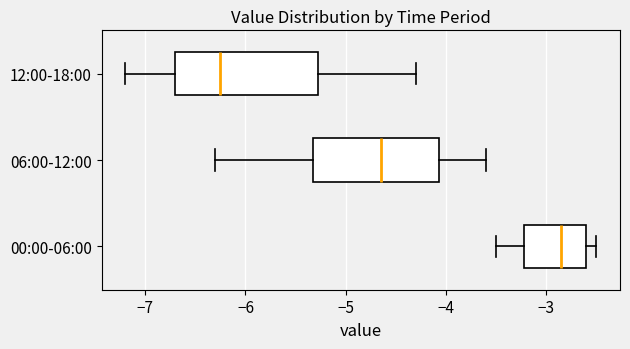

Where does the median line of the box for 00:00-06:00 sit on the x-axis? The values are not printed on the chart, so give them approximately, as read against the axis.

-2.8